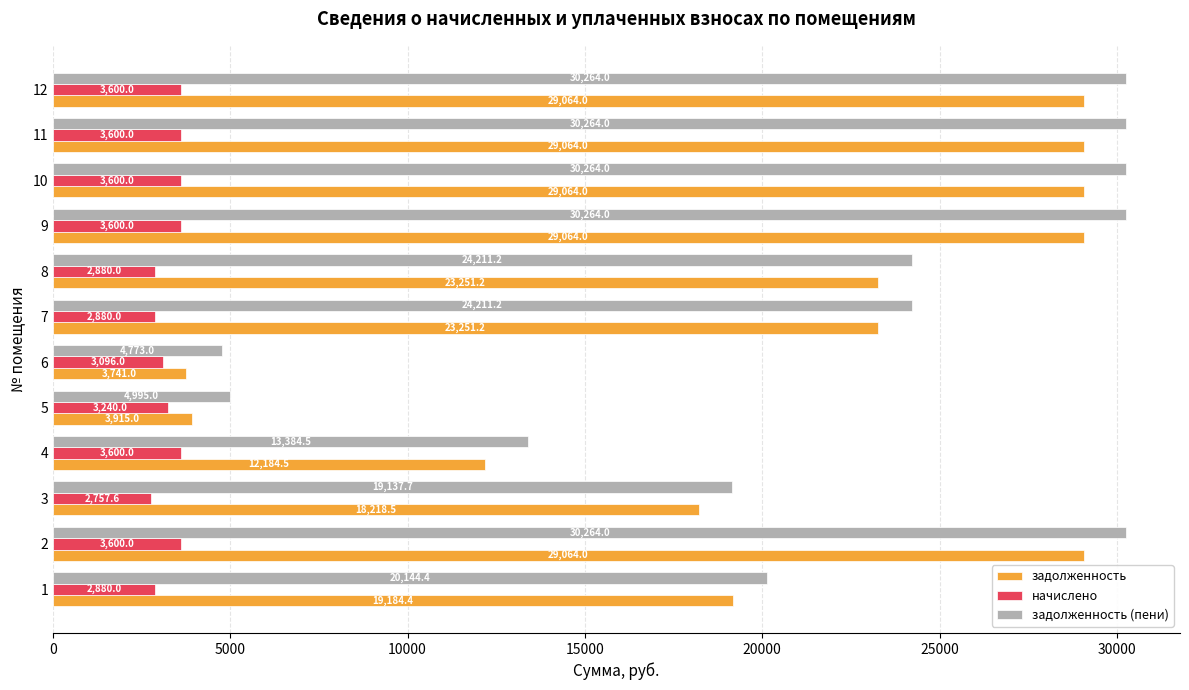

Which series has the widest spread of values?

задолженность (пени)